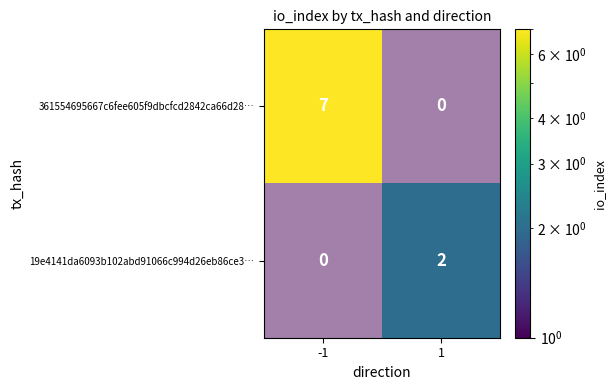

What is the sum of all 361554695667c6fee605f9dbcfcd2842ca66d28… values?

7